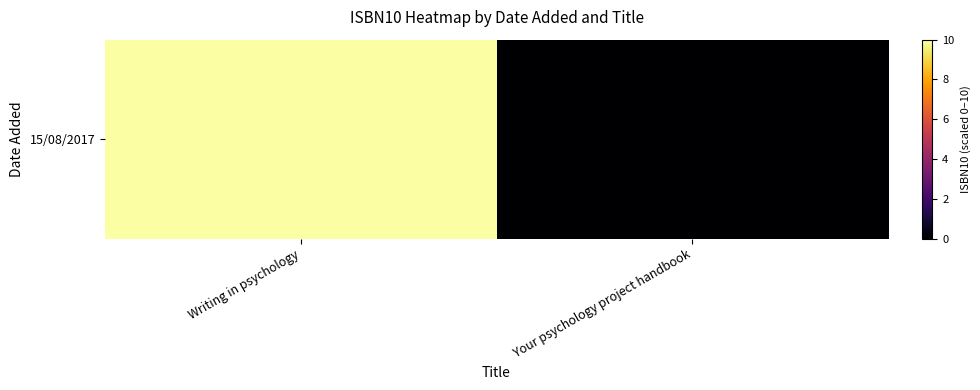

At which category does the chart reach its minimum across all series?

Your psychology project handbook